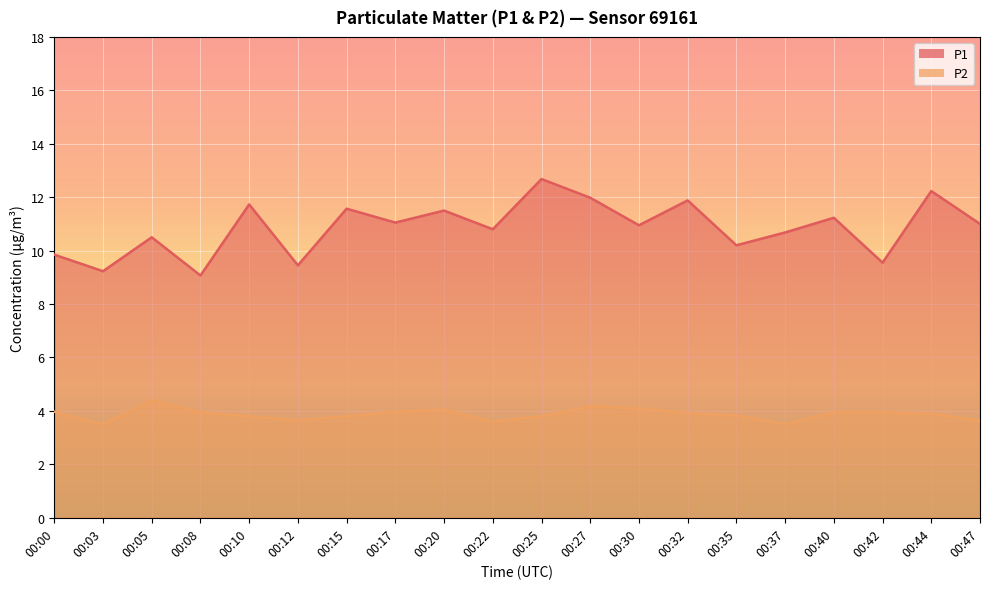

List the series in order of their overall mean, highest first.

P1, P2